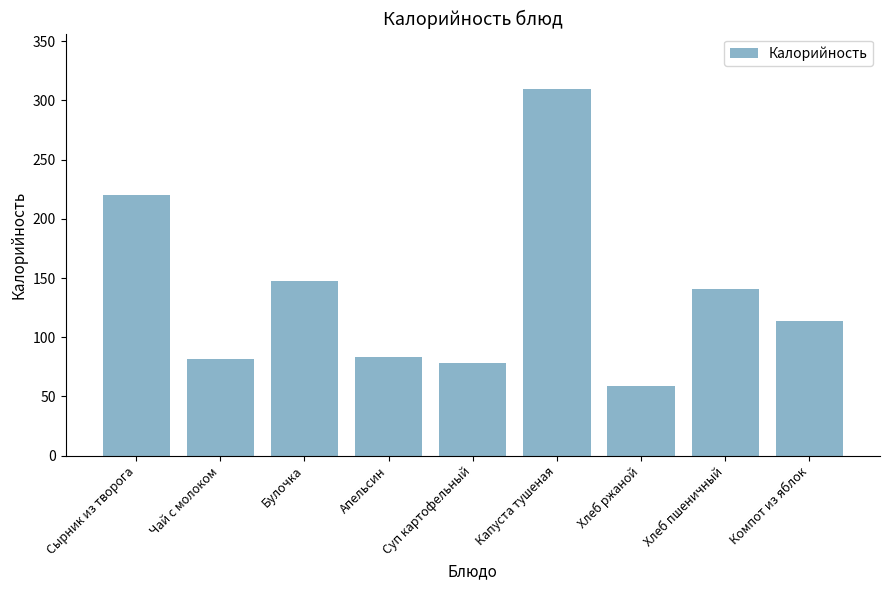

Which has a higher value, Суп картофельный or Капуста тушеная?

Капуста тушеная